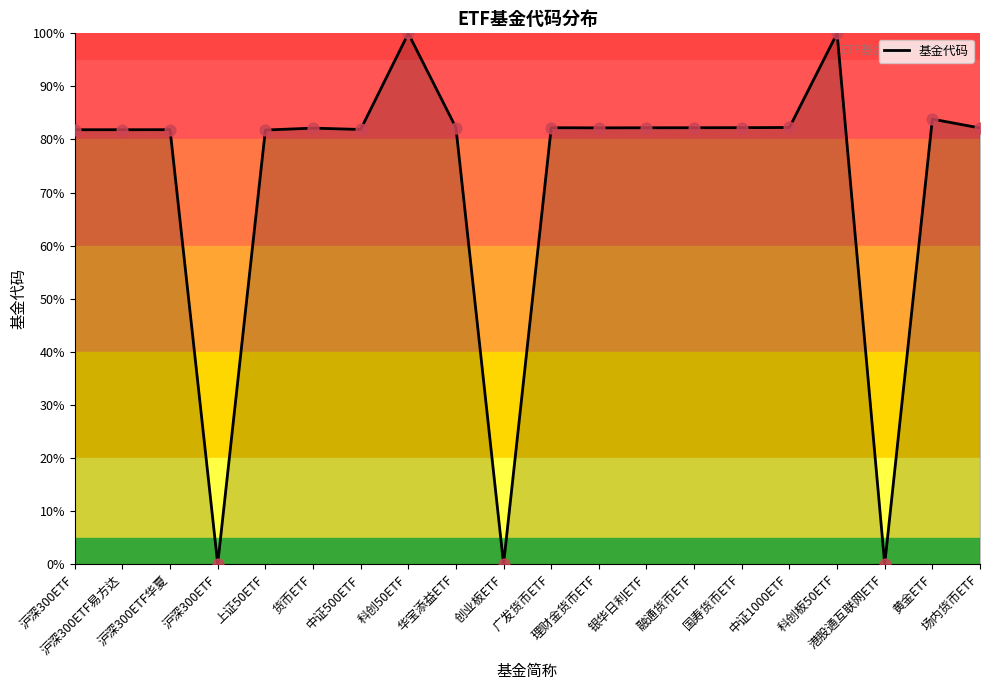

Does the chart have visible grid lines?

No